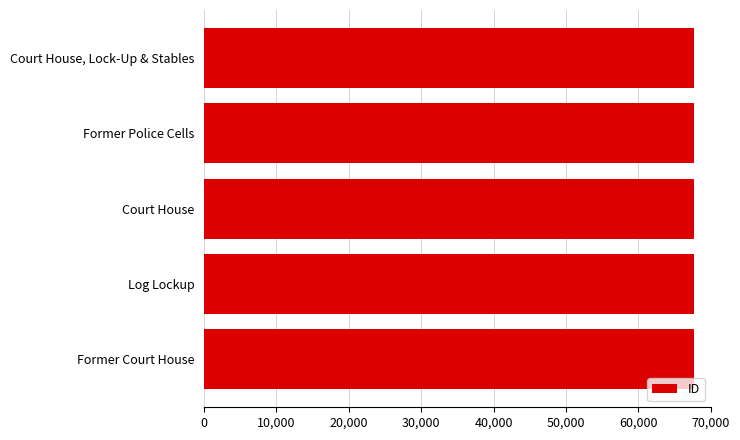

Approximately how many times larger is the value at Former Police Cells compared to Log Lockup?

1.0